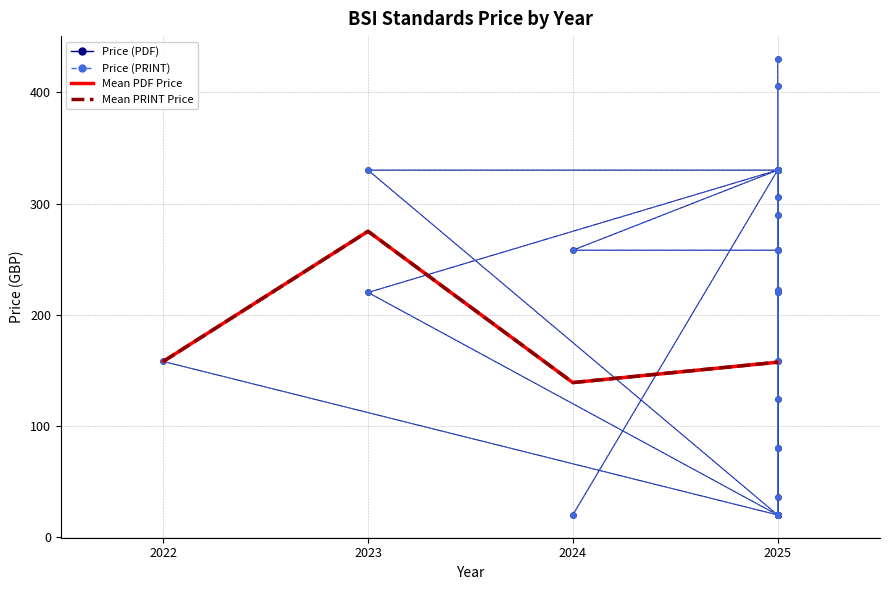

Which series reaches the maximum Y coordinate?

Price (PDF)